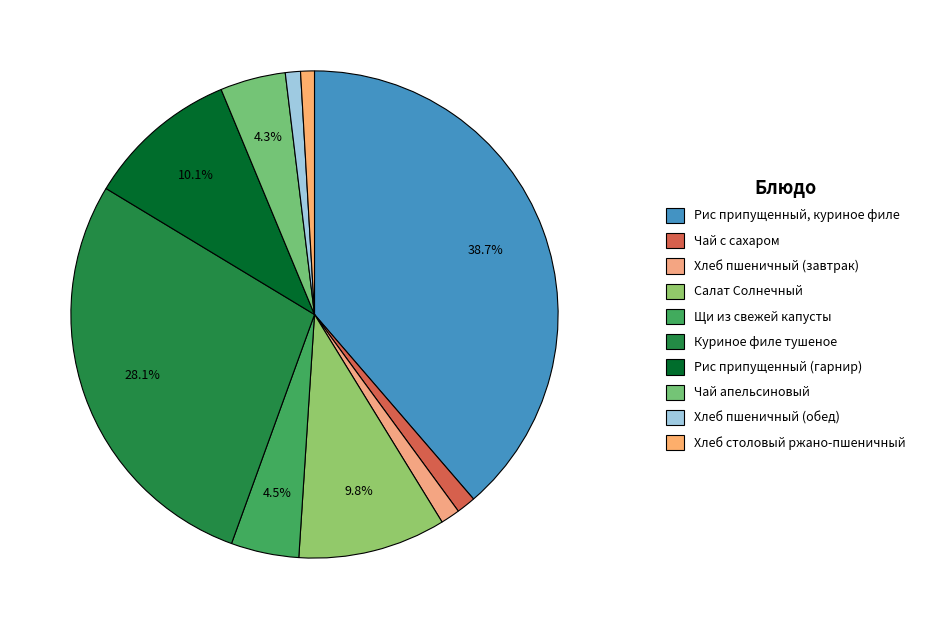

Does Хлеб пшеничный (завтрак) represent more than half of the total?

No